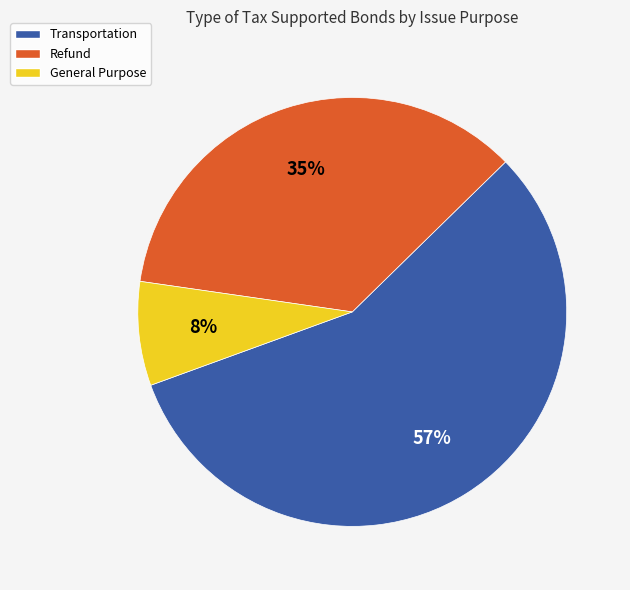

Does Transportation account for over 50% of the chart?

Yes